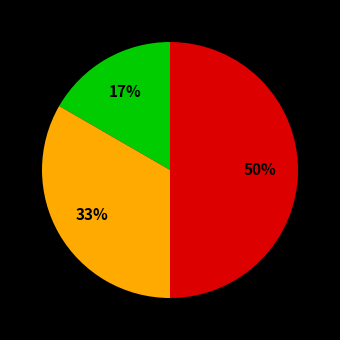

To the nearest percent, what is the average slice percentage?

33%